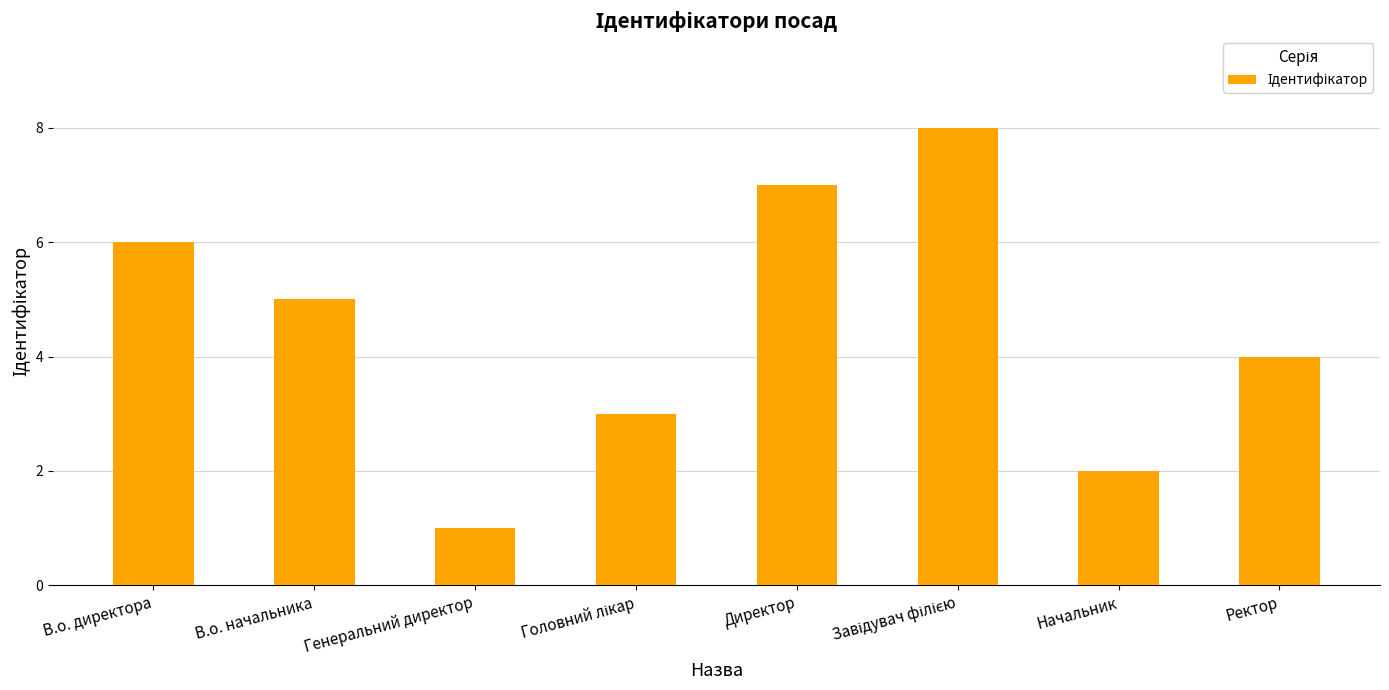

How many categories are shown in the chart?

8